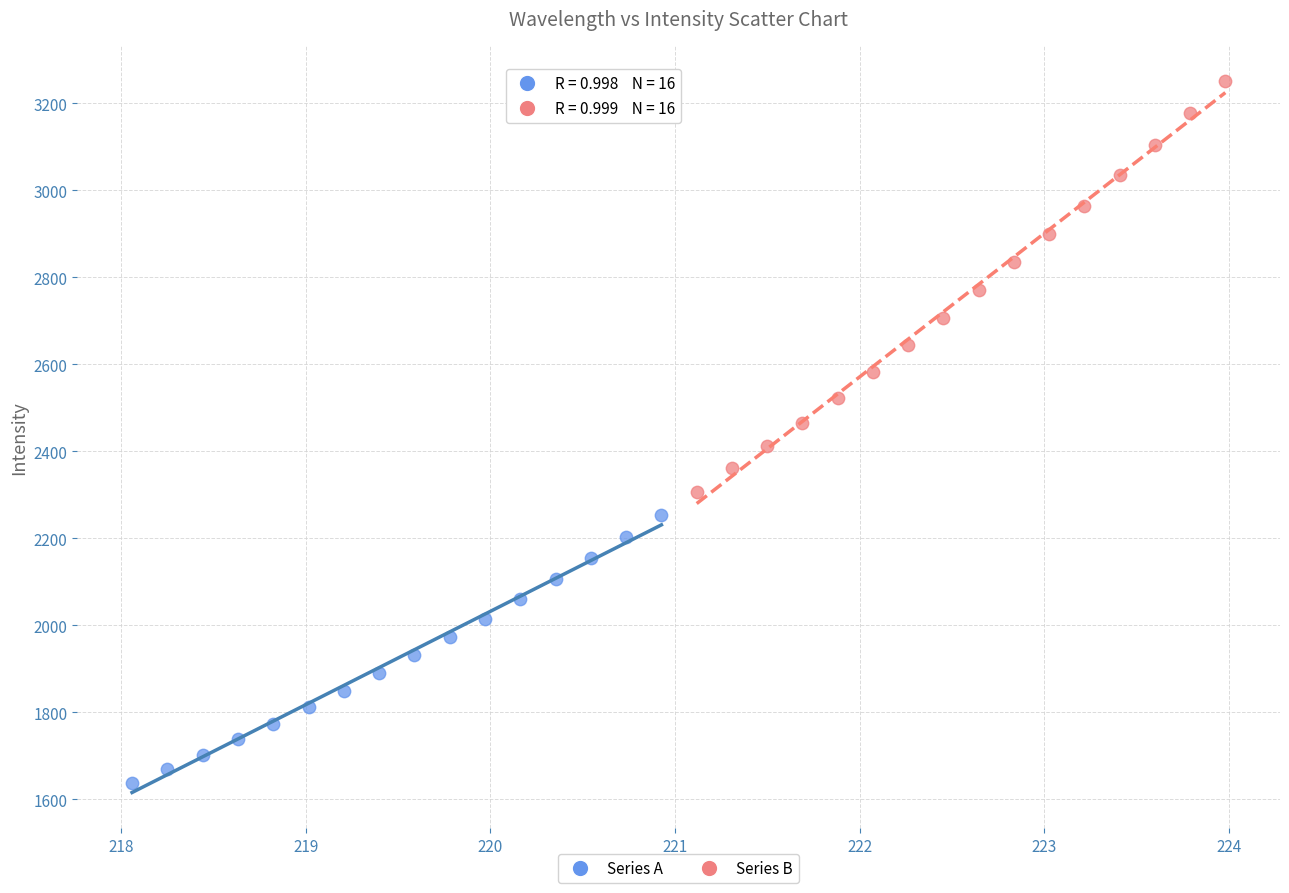

Which series reaches the maximum Y coordinate?

Series B